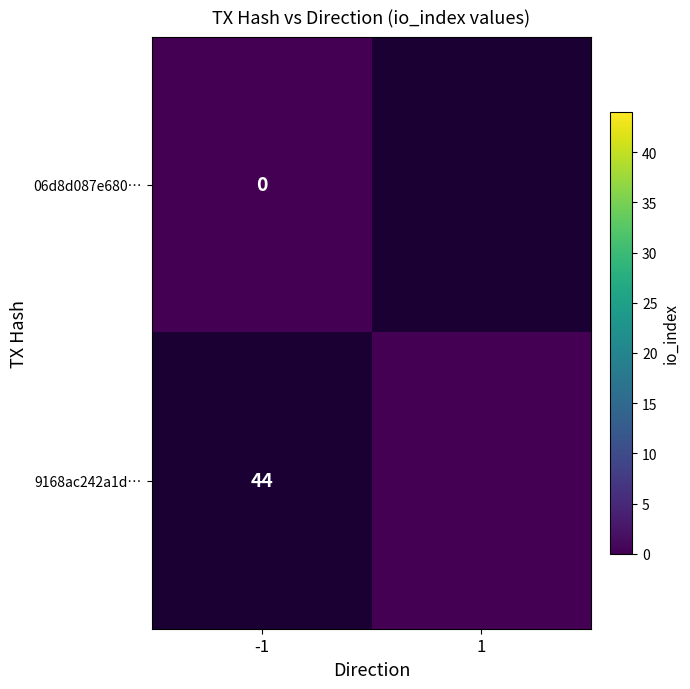

Between 1 and -1, which is larger?

1